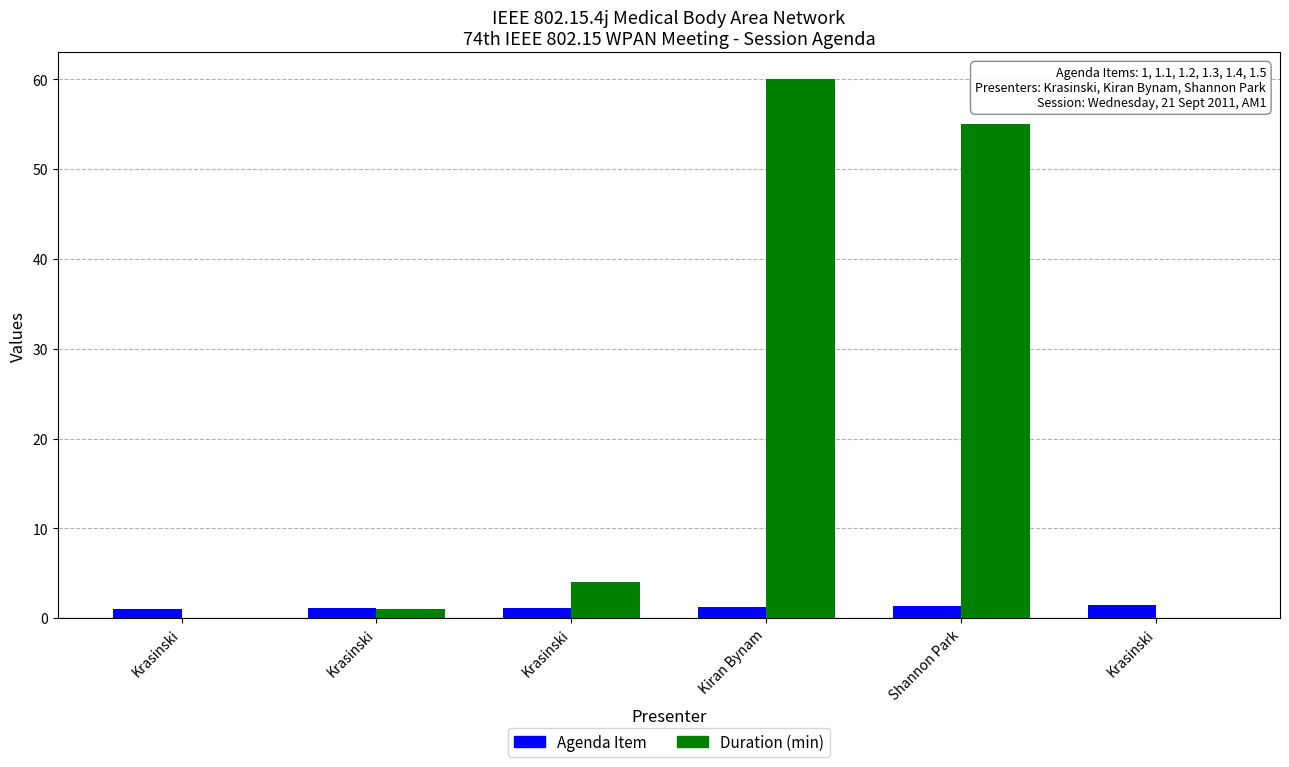

How many distinct data groups are displayed?

2